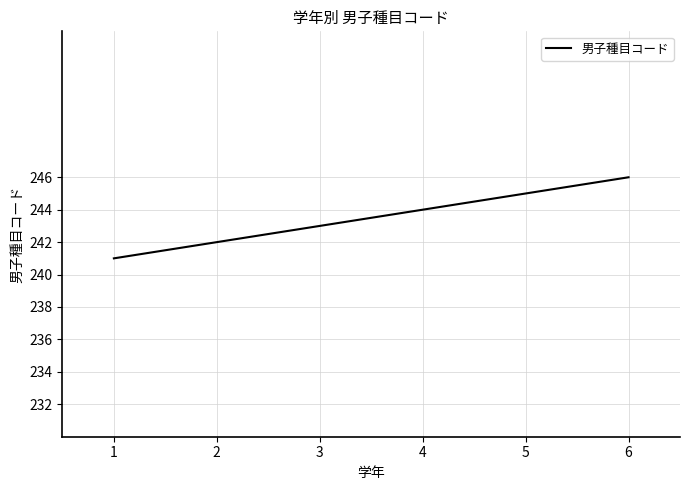

What is the difference between the maximum and minimum values?

5